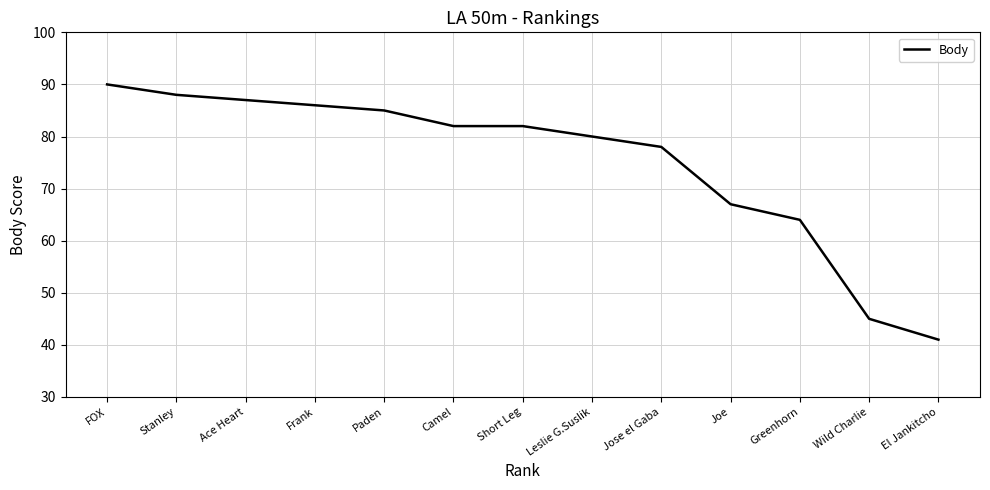

What is the difference between the maximum and minimum values?

49